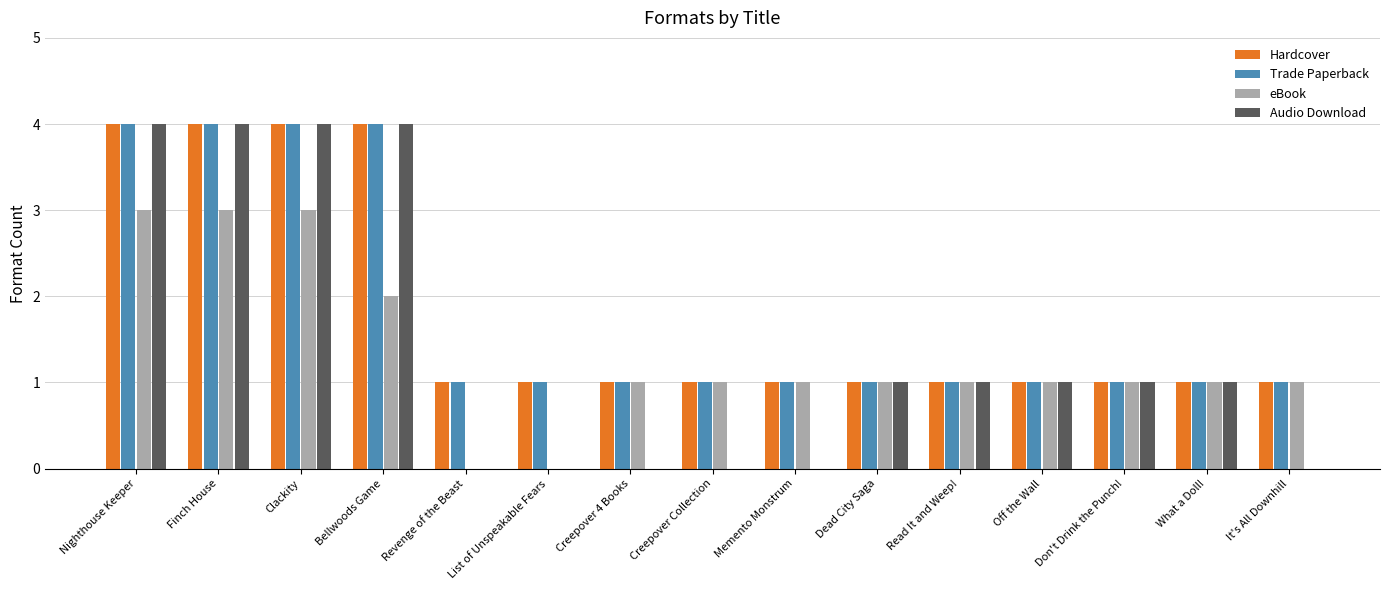

The value of Trade Paperback at Finch House is 4. True or false?

True